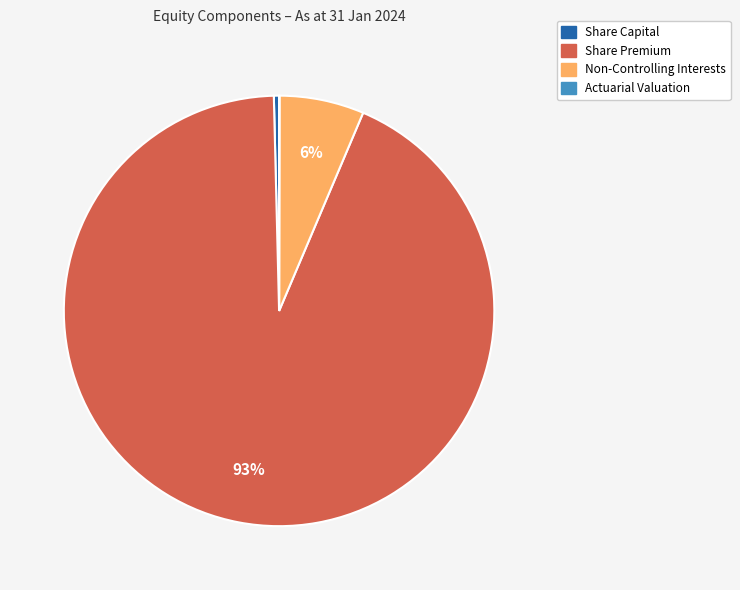

To the nearest percent, what percentage of the pie is Non-Controlling Interests?

6%